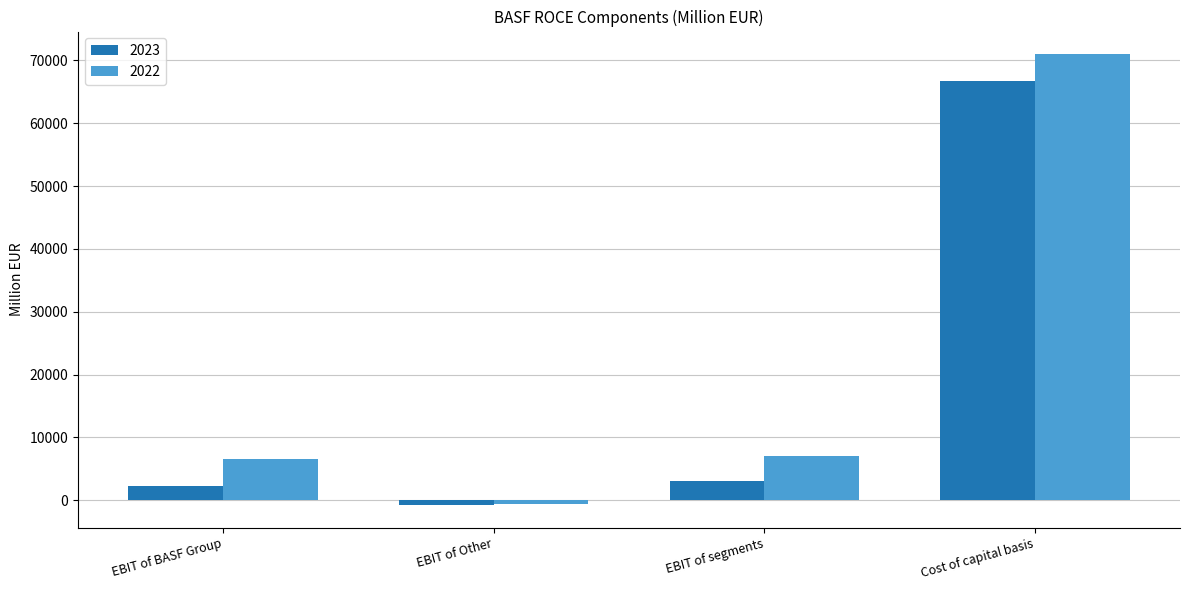

Which series has the largest total across all categories?

2022